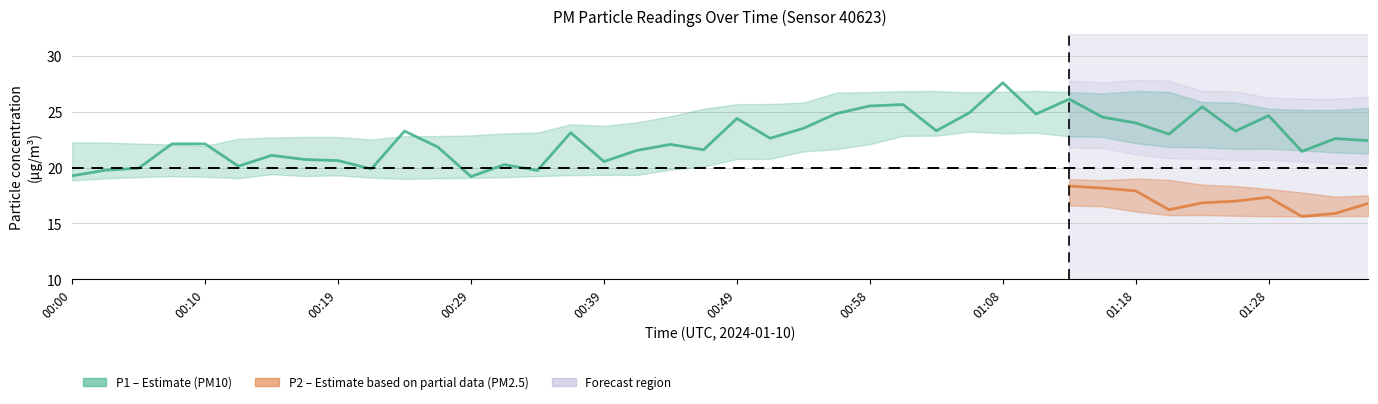

What is the sum of all values?

903.6